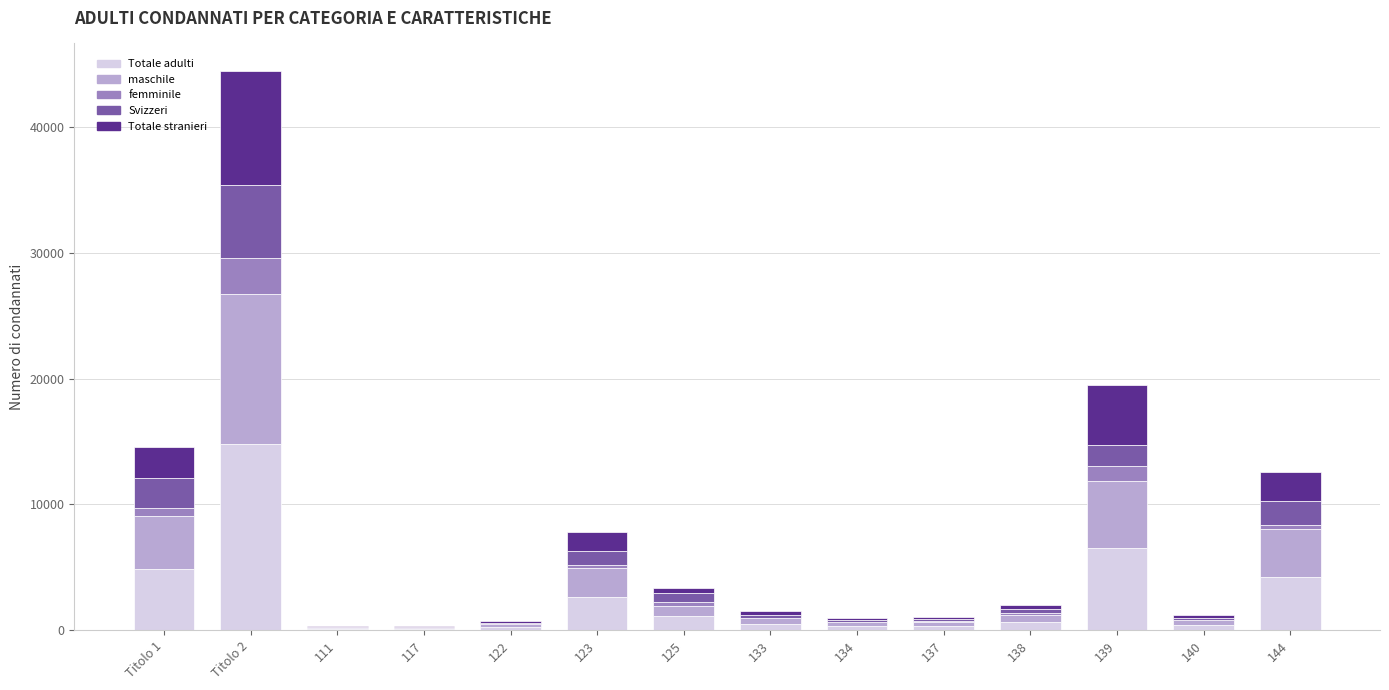

At which category is the sum across all series the highest?

Titolo 2